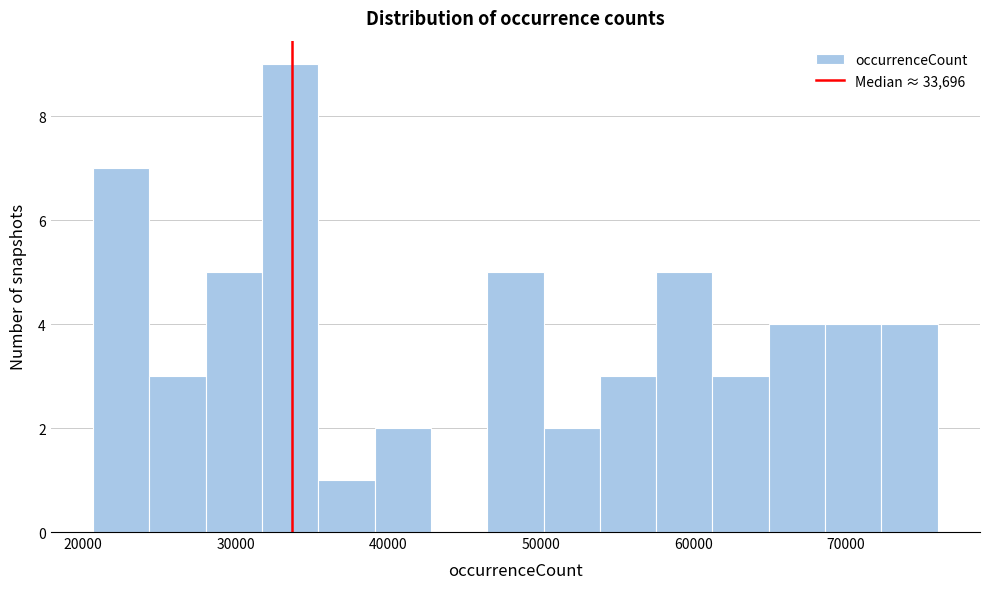

Around what value on the x-axis is the tallest bar? Give the approximate position of its centre, as read against the axis.

34000